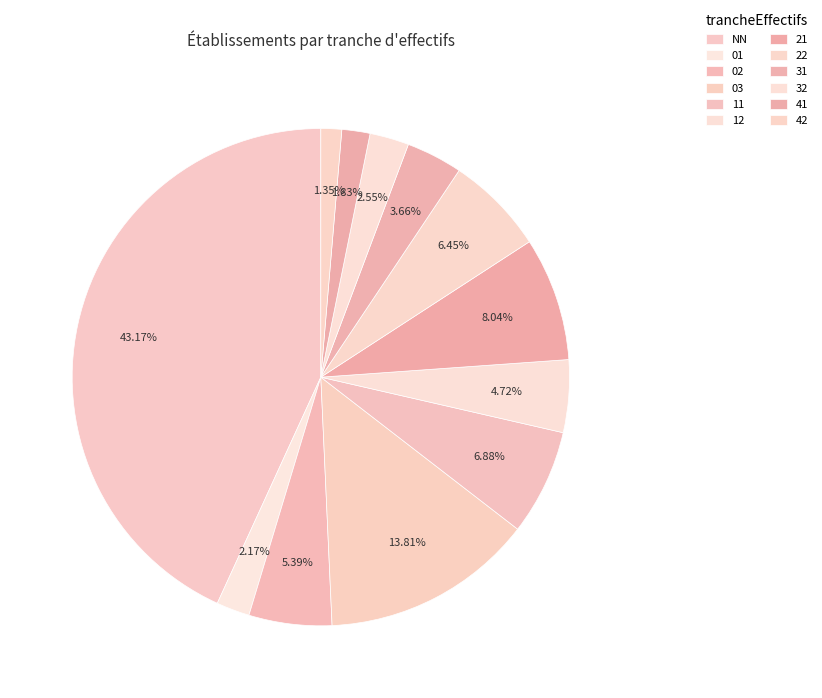

Is the sum of 11 and 03 greater than half?

No